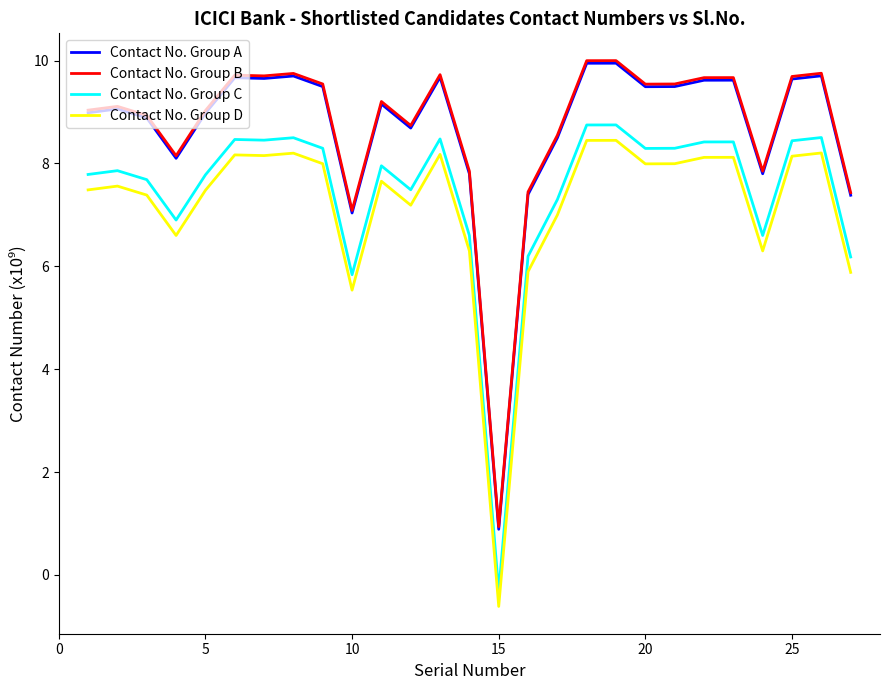

What is the highest value of the Contact No. Group A series?

9.9